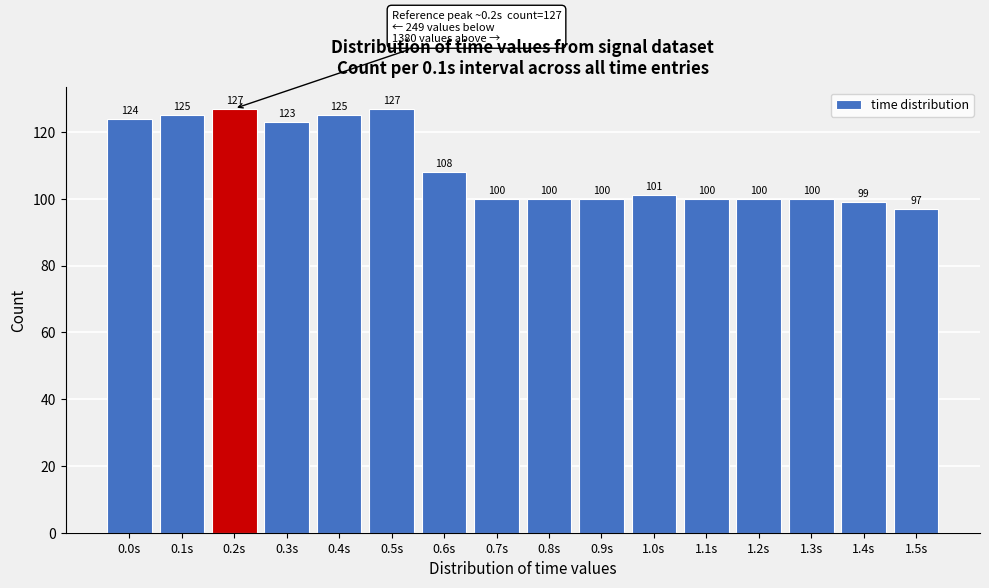

Reading left to right, what are all the values shown in this chart?

0.0s=124	0.1s=125	0.2s=127	0.3s=123	0.4s=125	0.5s=127	0.6s=108	0.7s=100	0.8s=100	0.9s=100	1.0s=101	1.1s=100	1.2s=100	1.3s=100	1.4s=99	1.5s=97